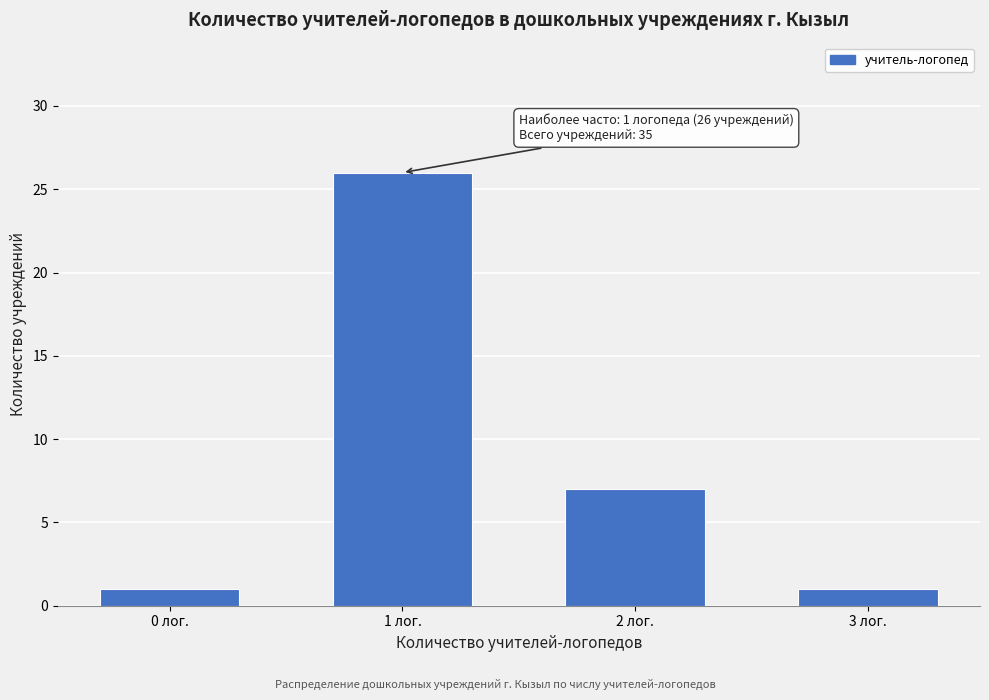

Reading left to right, transcribe all the data shown in this chart.

0 лог.=1	1 лог.=26	2 лог.=7	3 лог.=1